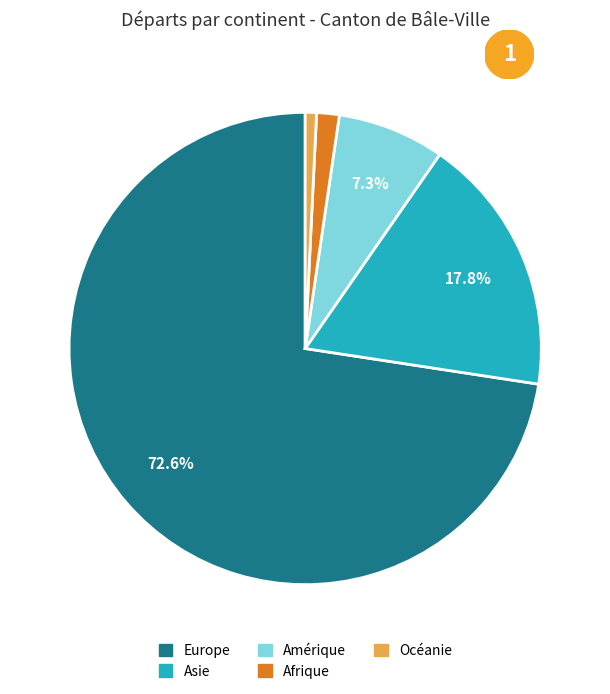

How many segments does this pie chart have?

5